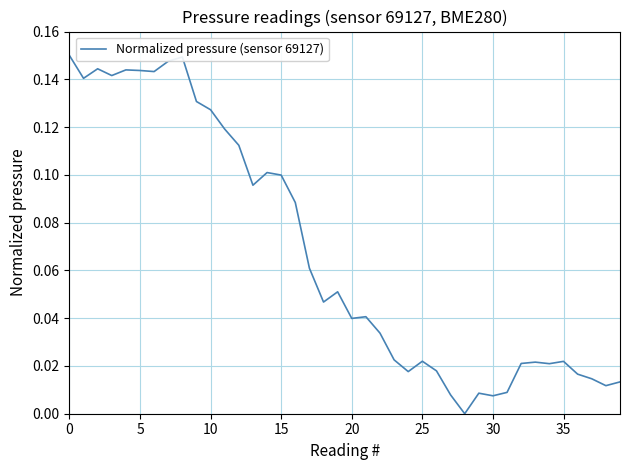

Count the number of categories in the chart.

40